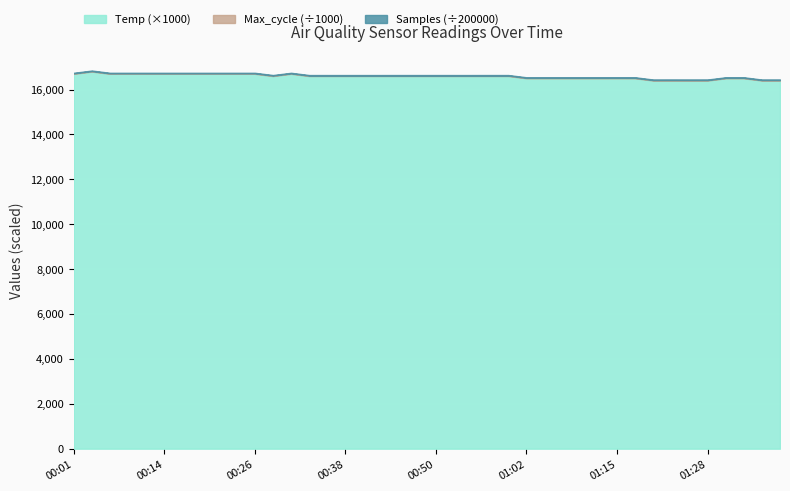

What is the sum of all Temp values?

663.2